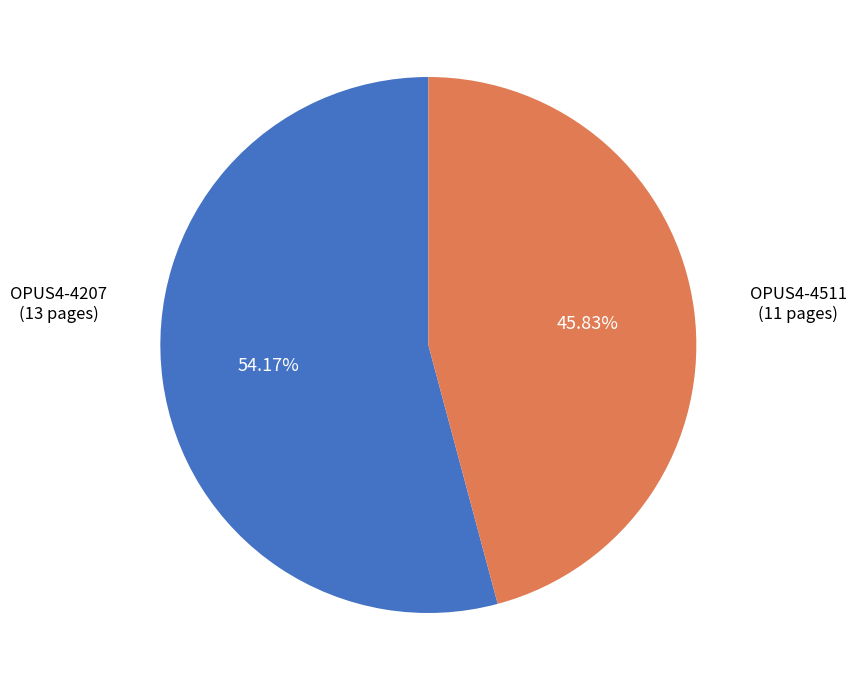

The OPUS4-4207 slice represents 54% of the pie. True or false?

True